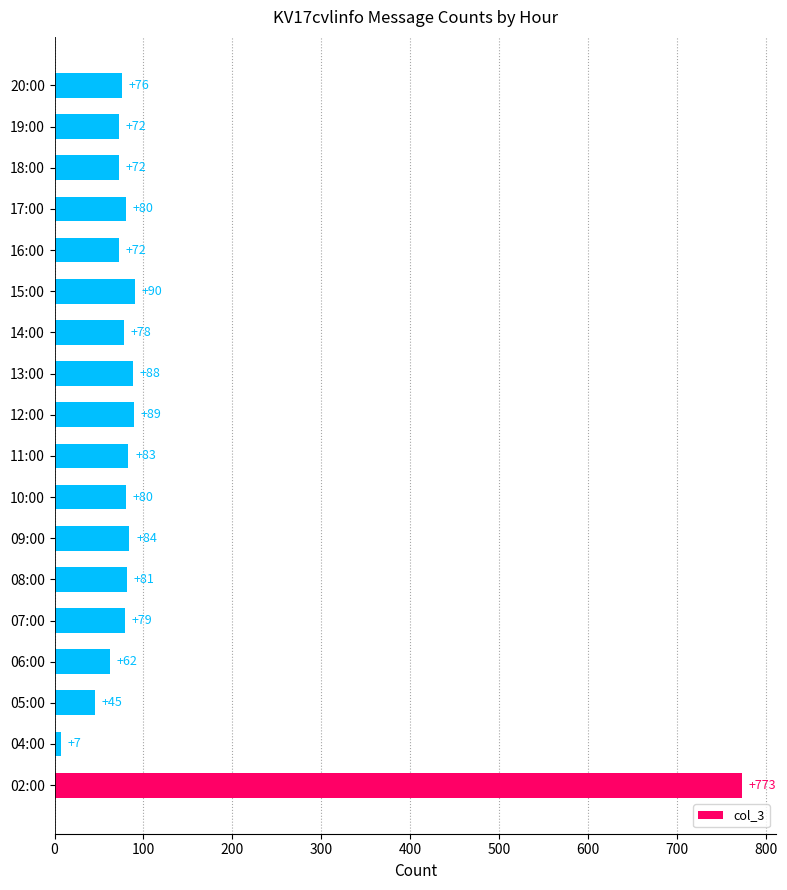

Are the bars grouped side by side (vs. stacked)?

No